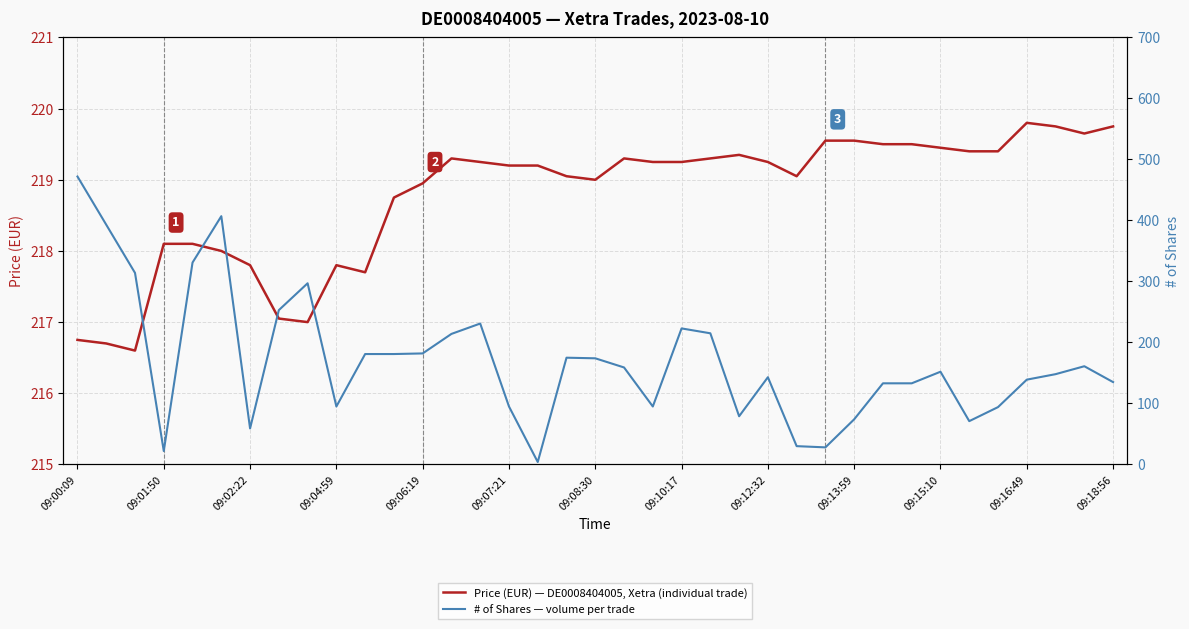

True or false: Price (EUR) — DE0008404005, Xetra (individual trade) and # of Shares — volume per trade cross at least once.

True